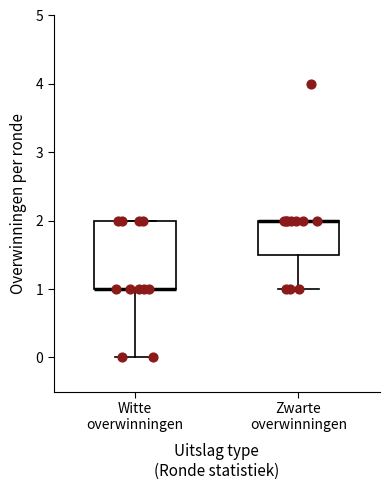

Where is the upper edge of the box for Zwarte overwinningen on the y-axis? The values are not printed on the chart, so give them approximately, as read against the axis.

2.0